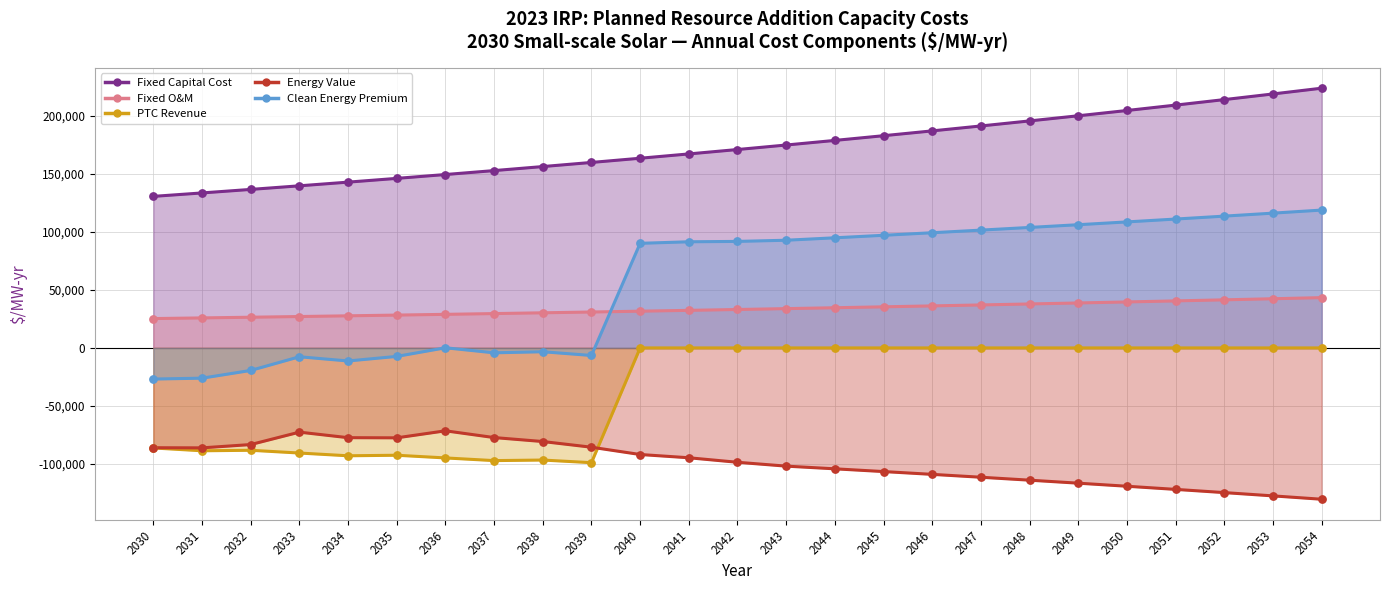

What is the total value across all series at 2047?

218625.7